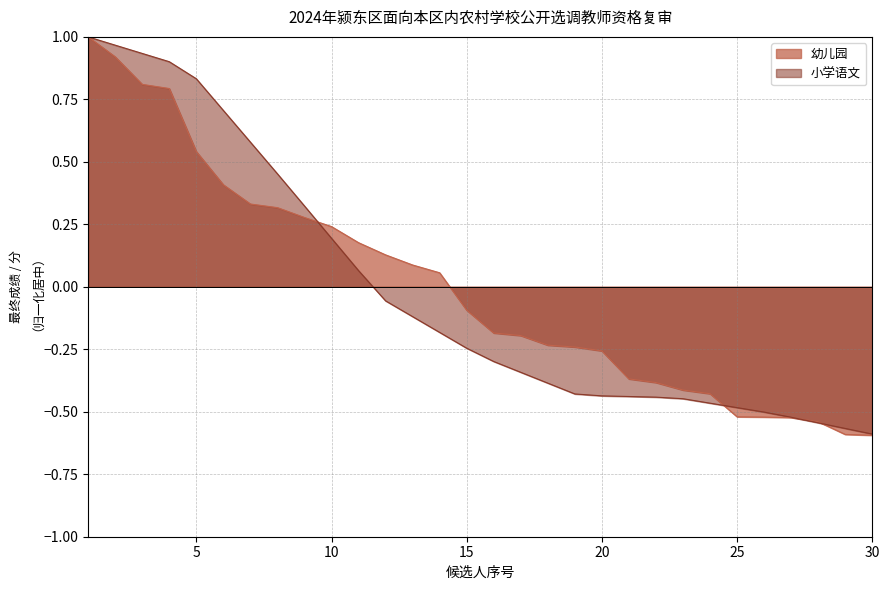

Is it true that 小学语文 equals 1.3 at 5?

False